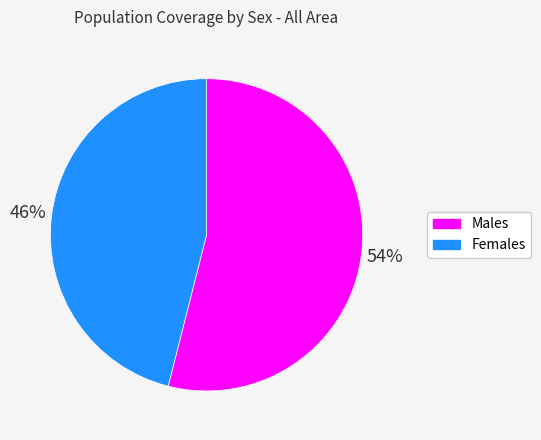

How many segments does this pie chart have?

2